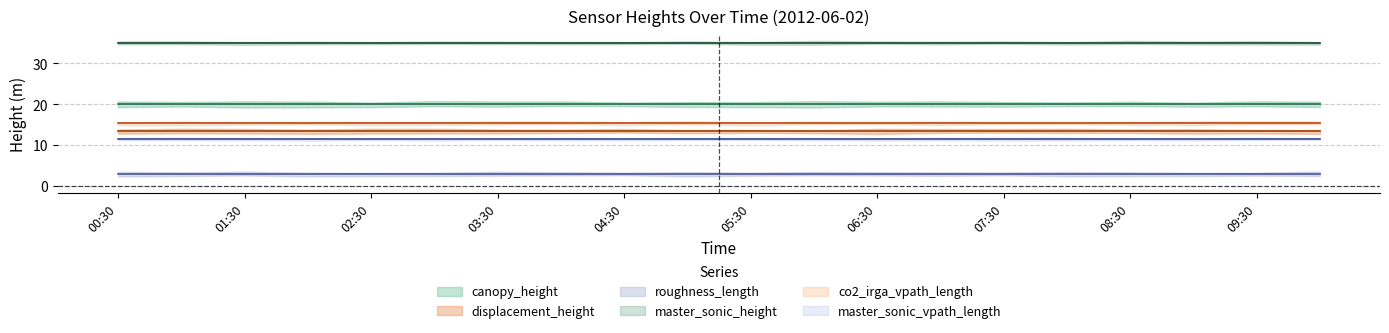

List the labels in order of master_sonic_height value, largest first.

00:30, 01:00, 01:30, 02:00, 02:30, 03:00, 03:30, 04:00, 04:30, 05:00, 05:30, 06:00, 06:30, 07:00, 07:30, 08:00, 08:30, 09:00, 09:30, 10:00